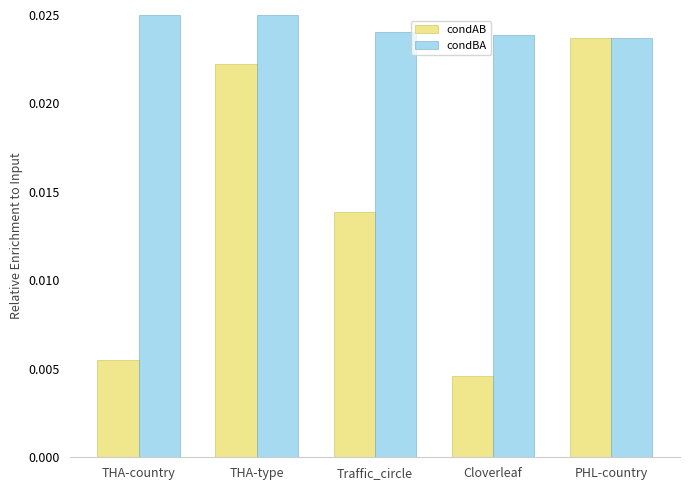

Count the condAB values in the range 0 to 1.

5